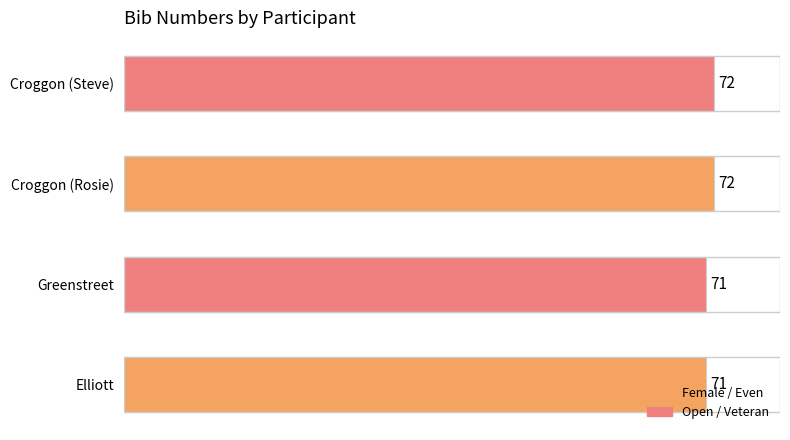

True or false: the data shows 71 at Elliott.

True